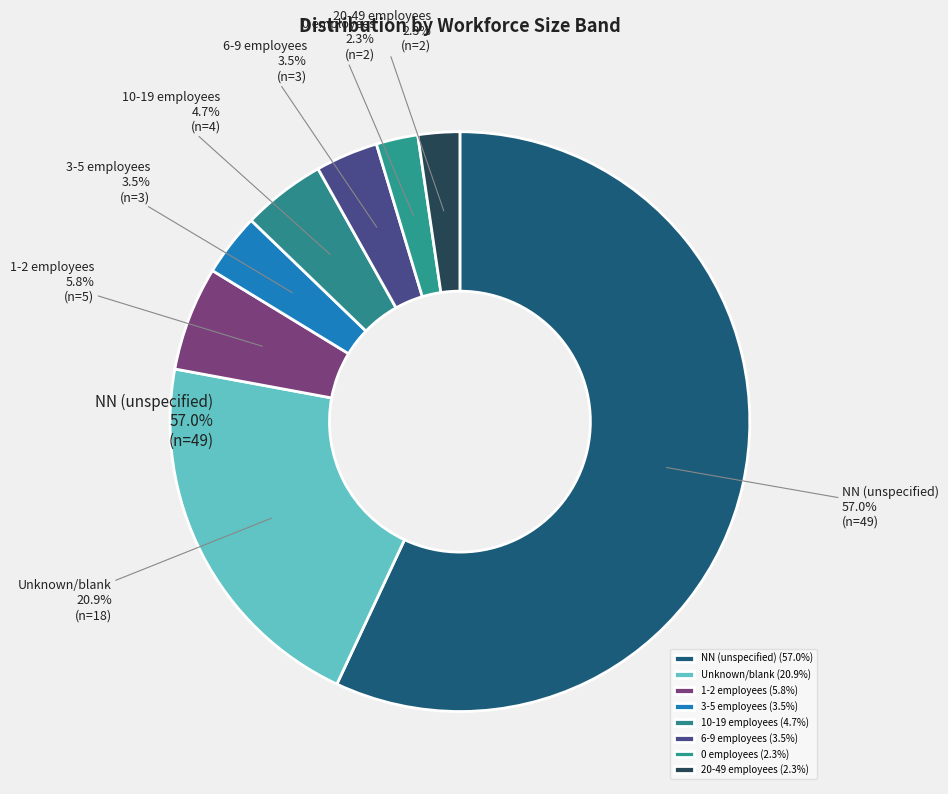

Does NN account for over 50% of the chart?

Yes